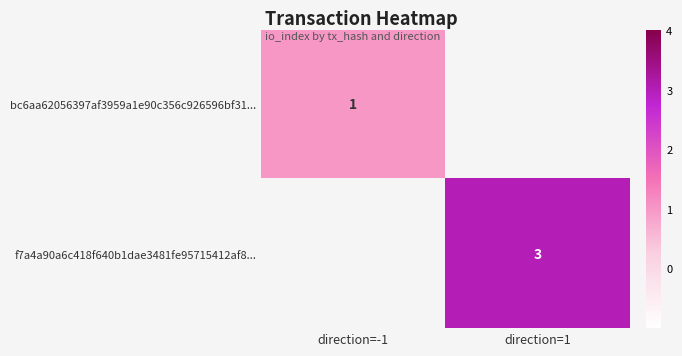

True or false: bc6aa62056397af3959a1e90c356c926596bf31... has a value of 1 at direction=-1.

True